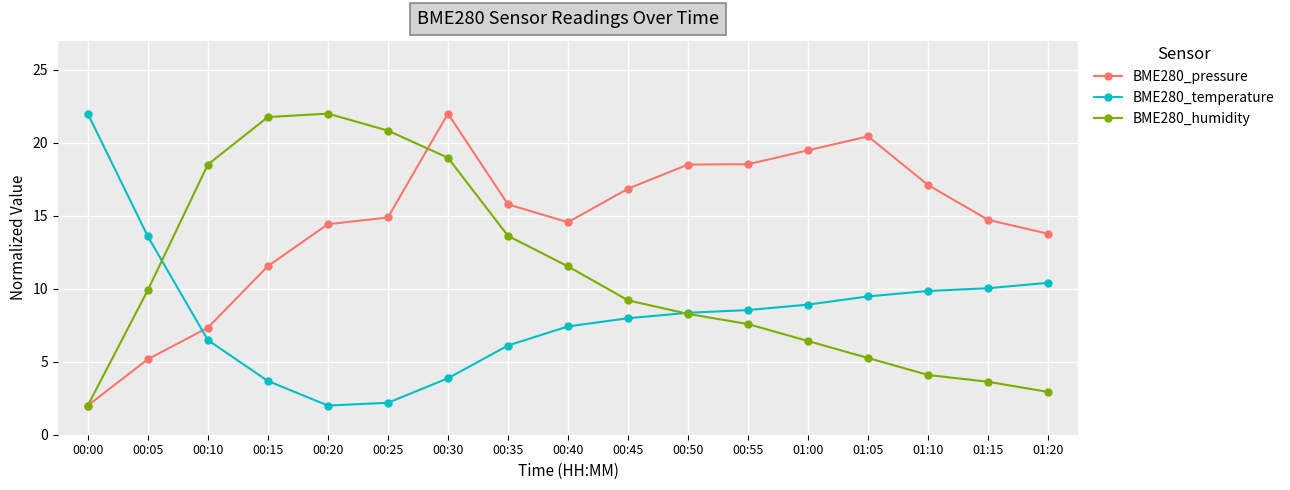

Rank the series at 00:15 from lowest to highest value.

BME280_temperature, BME280_pressure, BME280_humidity